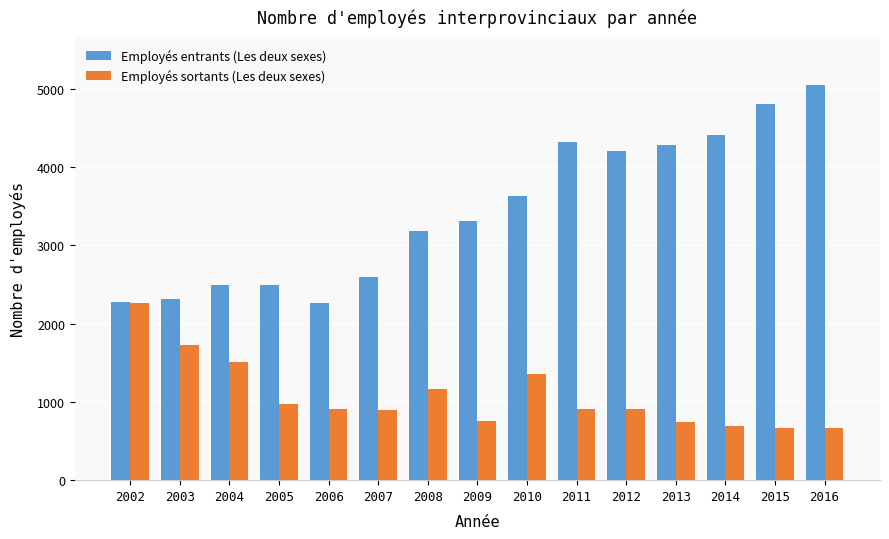

What is the average value of the Employés entrants (Les deux sexes) series?

3441